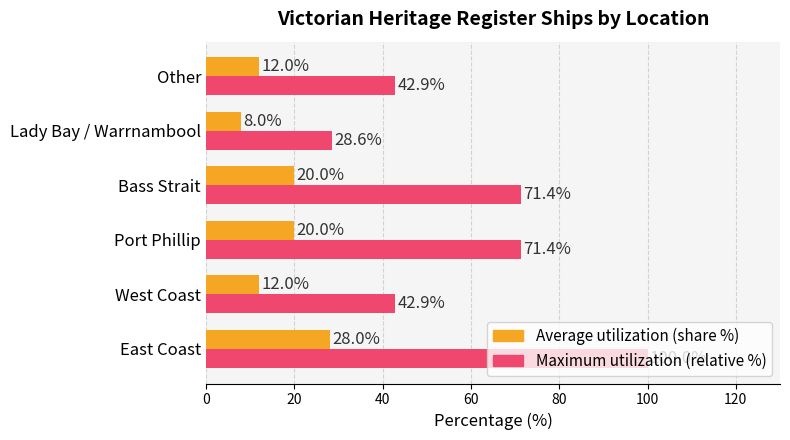

Count the Average utilization (share %) values in the range 12 to 20.

4